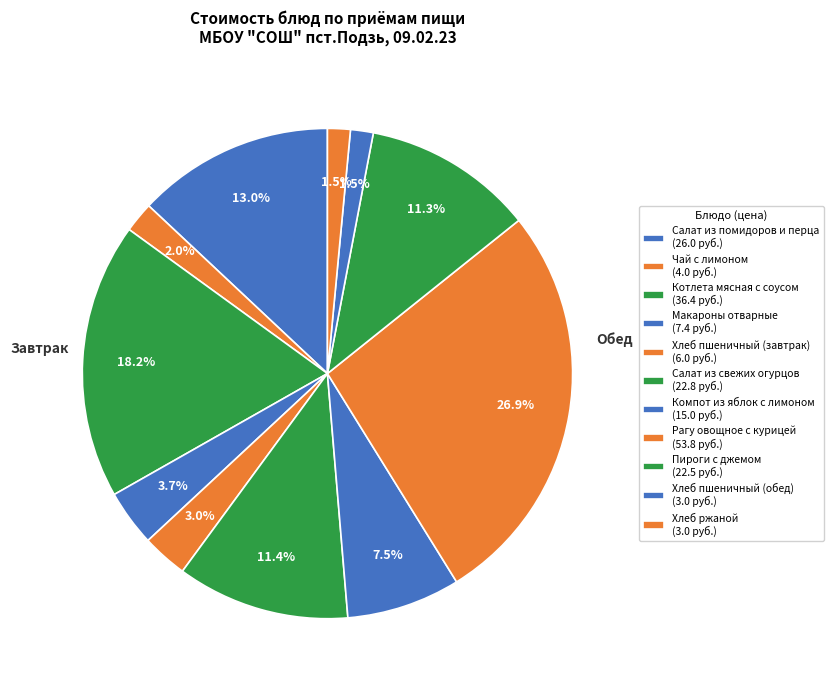

Rank the categories by value from lowest to highest.

Хлеб пшеничный (обед), Хлеб ржаной, Чай с лимоном, Хлеб пшеничный (завтрак), Макароны отварные, Компот из яблок с лимоном, Пироги с джемом, Салат из свежих огурцов, Салат из помидоров и перца, Котлета мясная с соусом, Рагу овощное с курицей